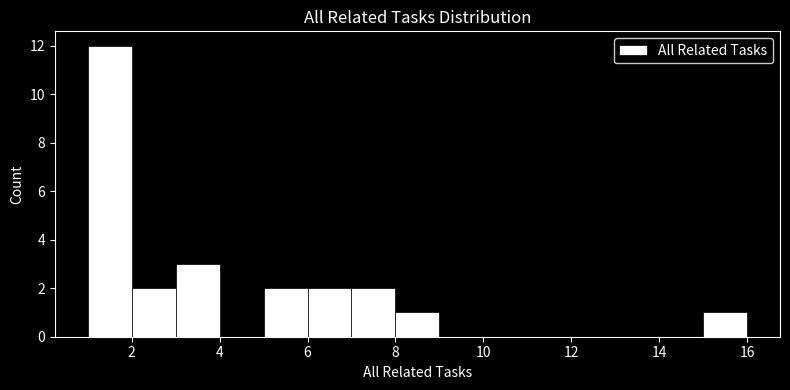

Reading left to right, list every bar in this chart as the range it spans on the x-axis followed by its height. The values are not printed on the chart, so give them approximately, as read against the axis.

1 to 2: 12
2 to 3: 2
3 to 4: 3
4 to 5: 0
5 to 6: 2
6 to 7: 2
7 to 8: 2
8 to 9: 1
9 to 10: 0
10 to 11: 0
11 to 12: 0
12 to 13: 0
13 to 14: 0
14 to 15: 0
15 to 16: 1